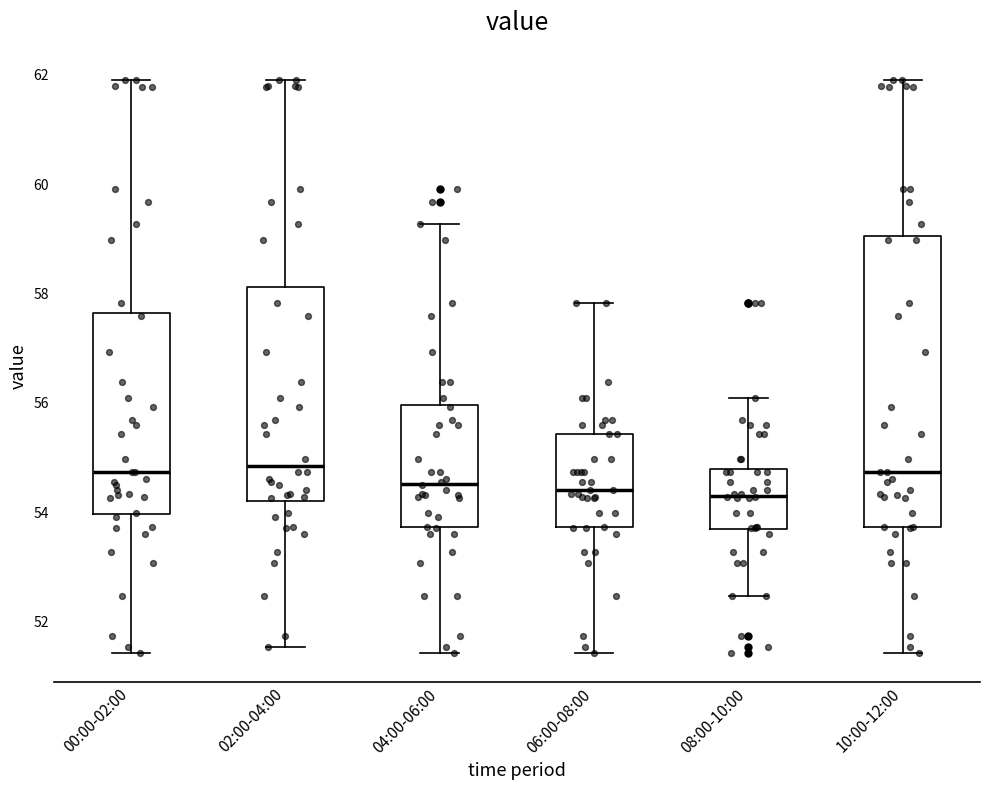

Where is the lower edge of the box for 02:00-04:00 on the y-axis? The values are not printed on the chart, so give them approximately, as read against the axis.

54.2